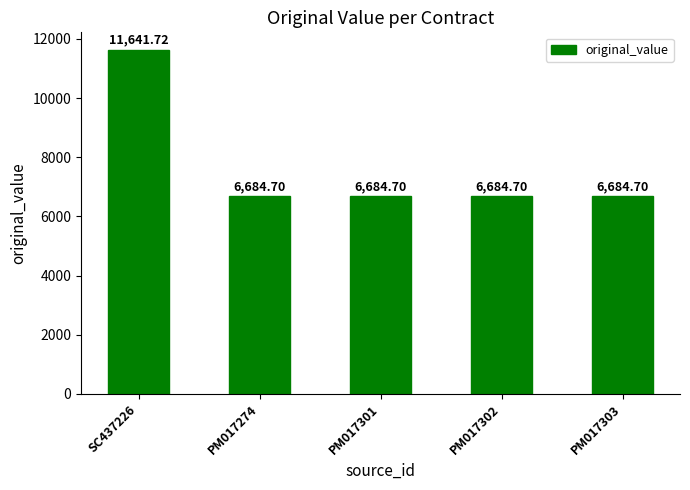

What is the sum of all values?

38380.5